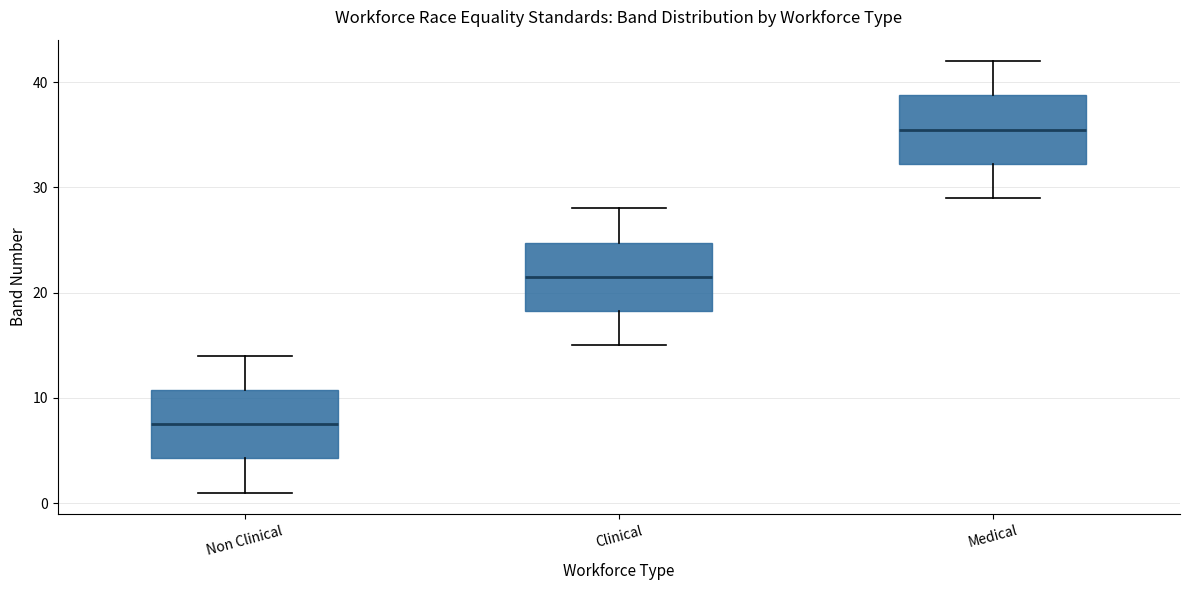

Where does the median line of the box for Medical sit on the y-axis? The values are not printed on the chart, so give them approximately, as read against the axis.

36